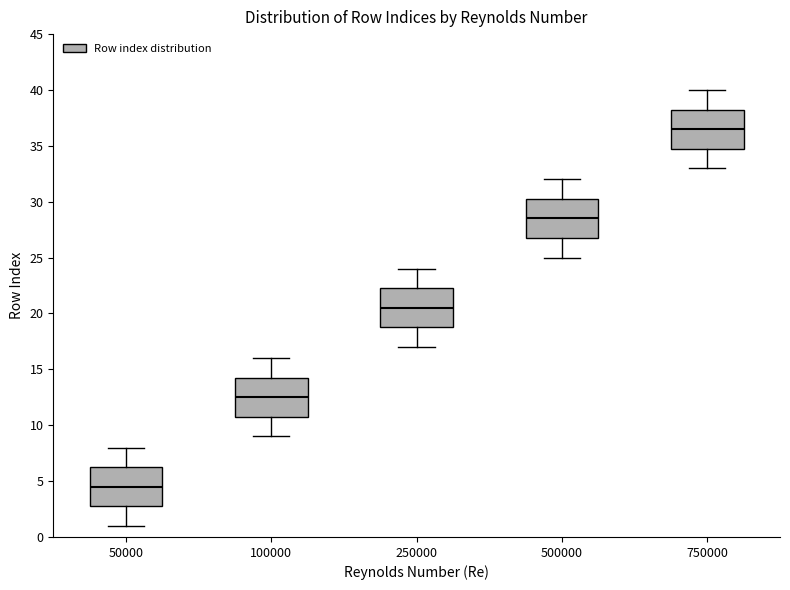

Which box's median line is the highest?

750000